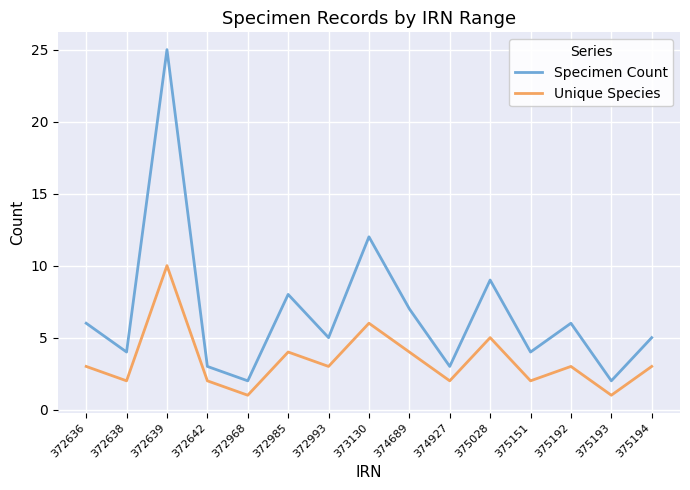

At which category does Unique Species reach its first local valley?

372638